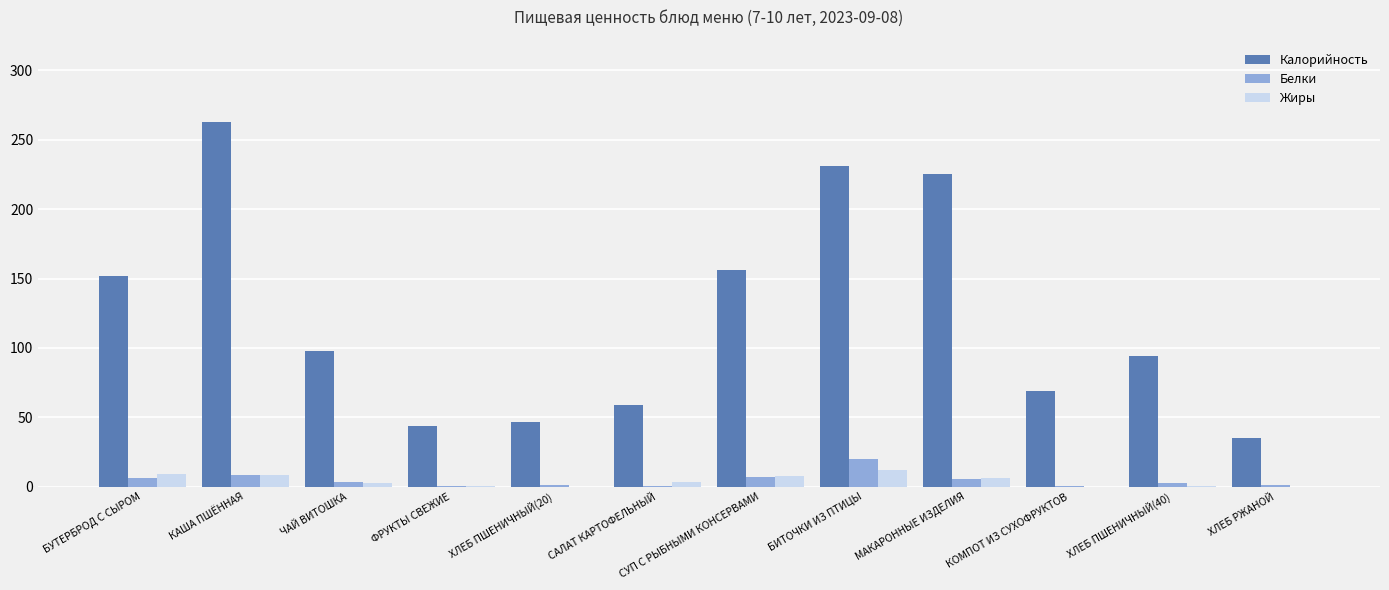

What is the spread (max minus min) of values at ФРУКТЫ СВЕЖИЕ?

43.6